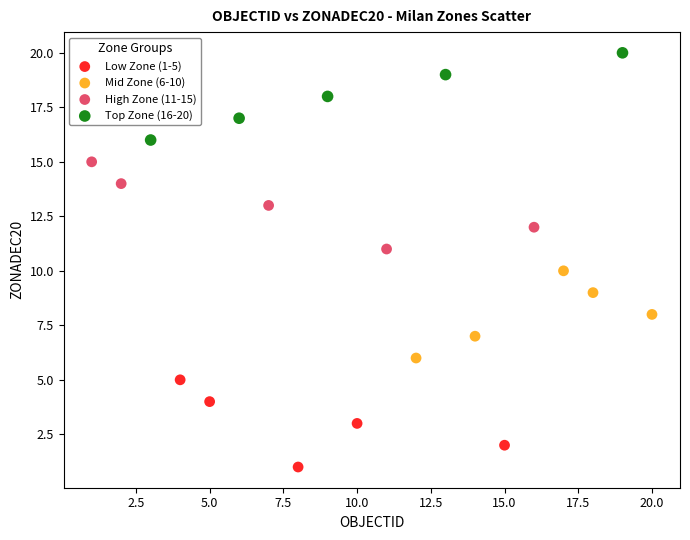

Which series reaches the maximum Y coordinate?

Top Zone (16-20)